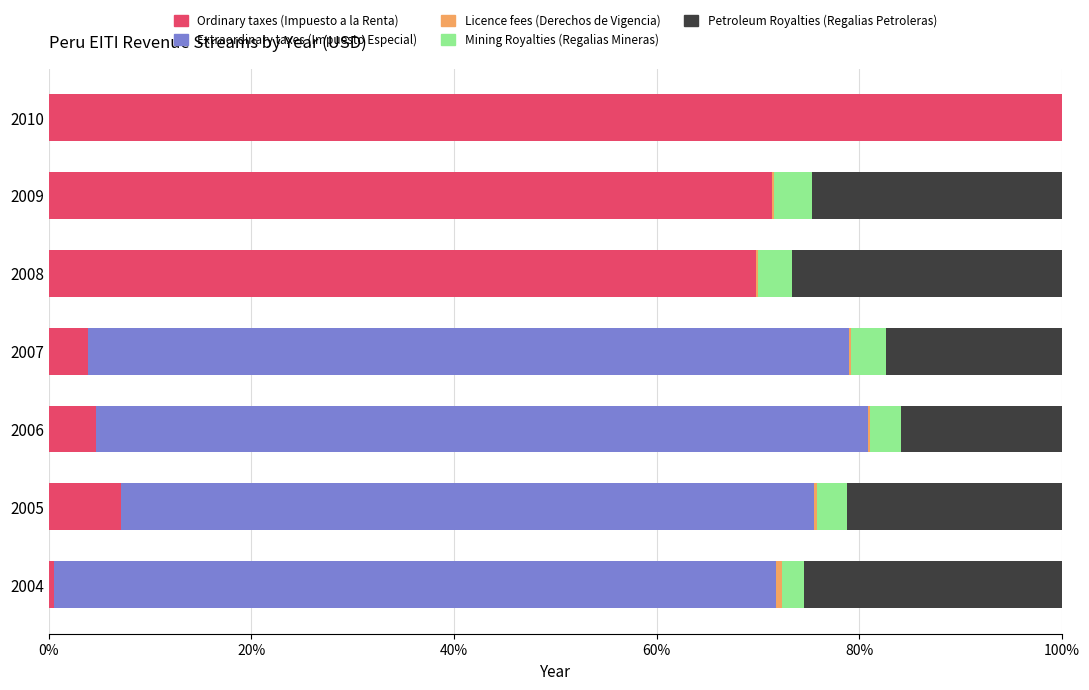

Which category has the highest value in the Ordinary taxes (Impuesto a la Renta) series?

2010